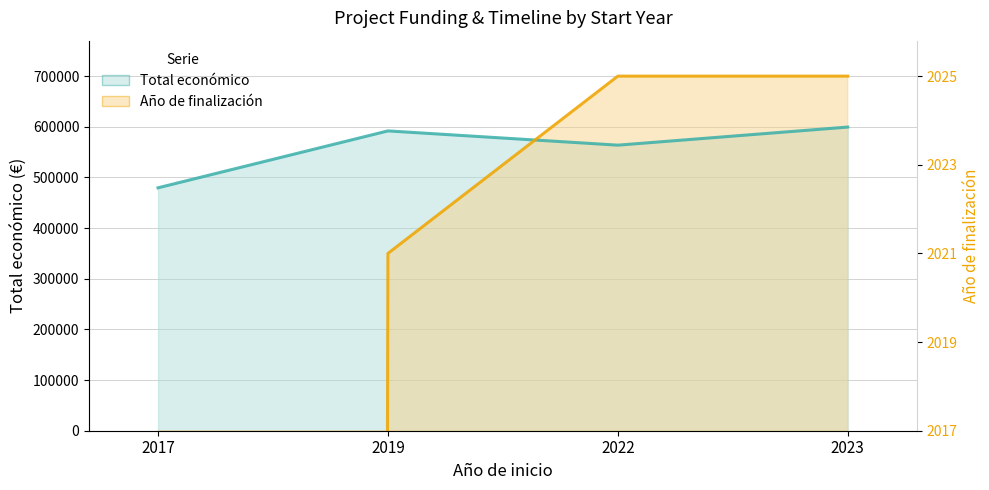

True or false: Año de finalización has a value of 598637 at 2019.

False